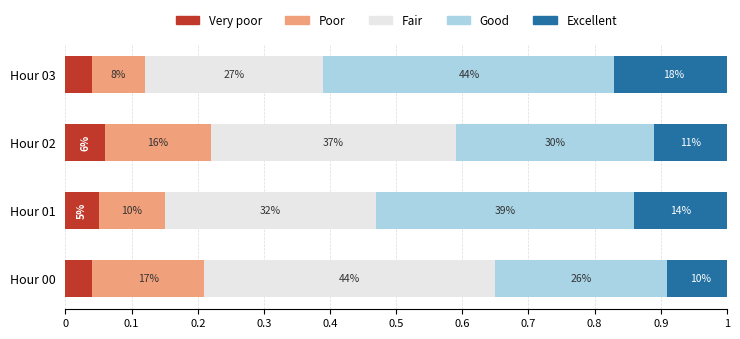

What is the total value across all series at Hour 02?

1.0